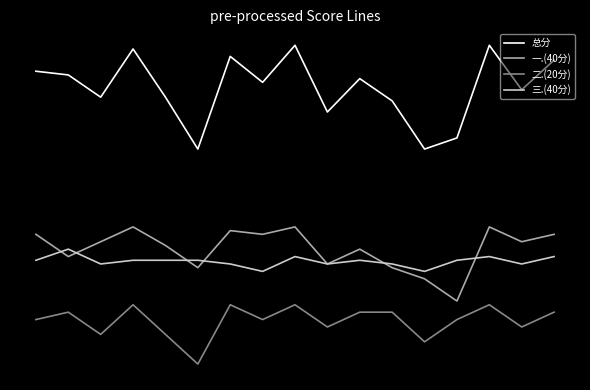

What are all the series names shown in the legend?

总分, 一.(40分), 二.(20分), 三.(40分)